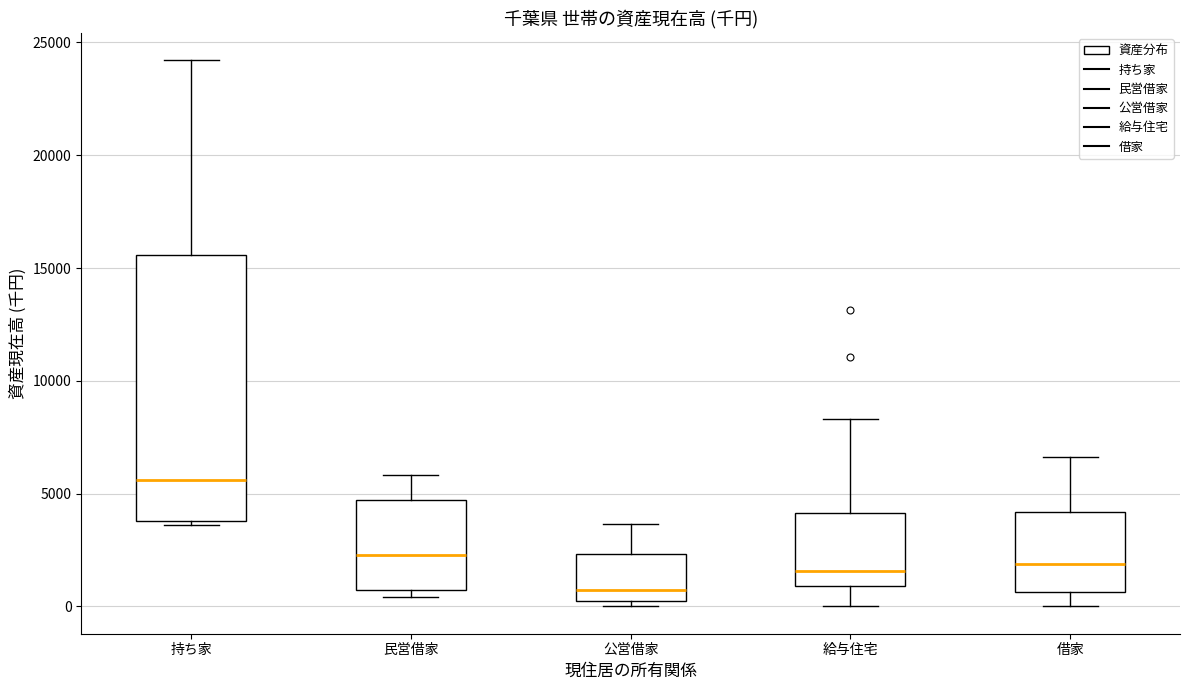

Where does the upper whisker of the box for 公営借家 end on the y-axis? The values are not printed on the chart, so give them approximately, as read against the axis.

3500